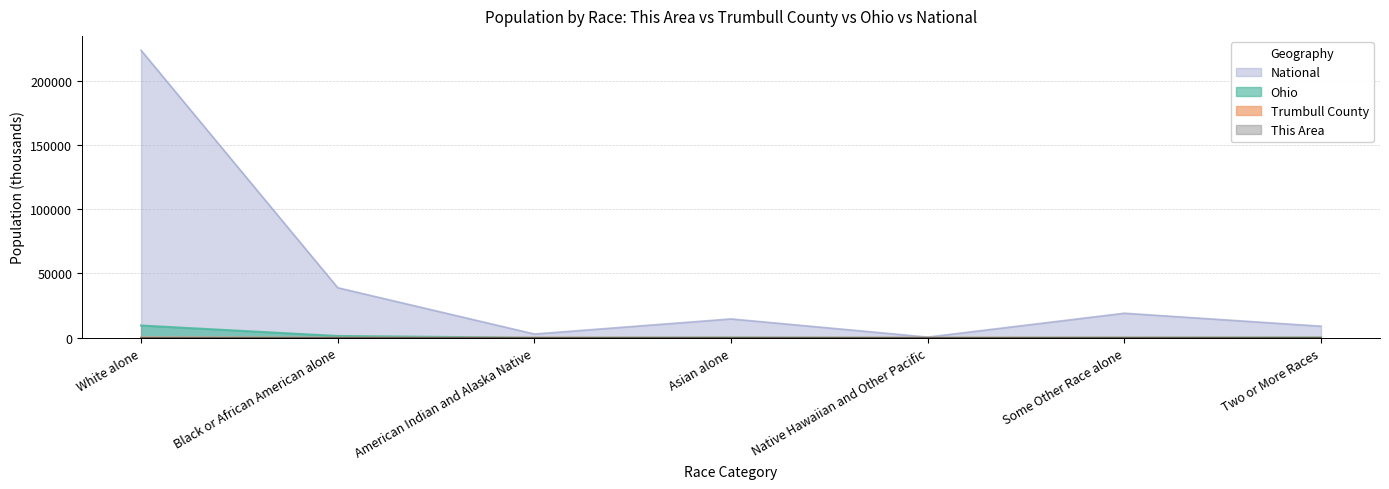

What is the label of the 4th point from the left?

Asian alone